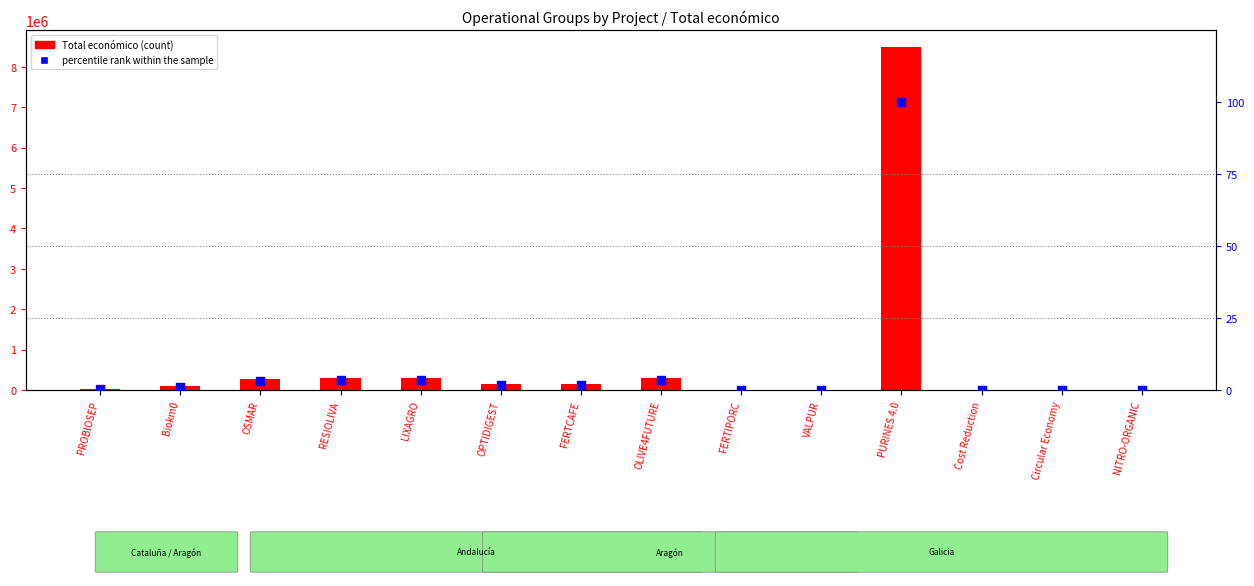

What are all the series names shown in the legend?

Total económico, percentile rank within the sample